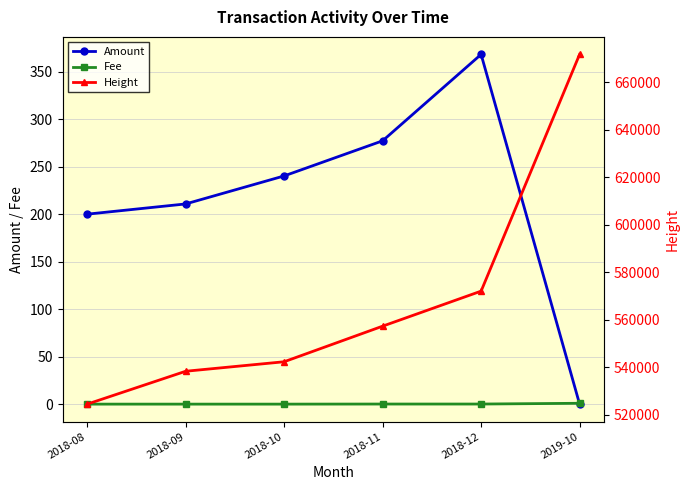

Is it true that Fee equals 0.0 at 2018-08?

True